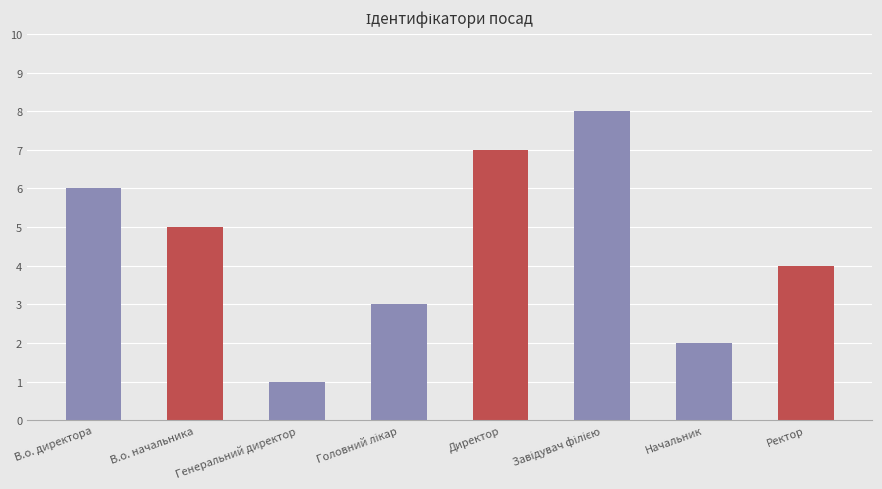

What is the difference between the values at В.о. начальника and Начальник?

3